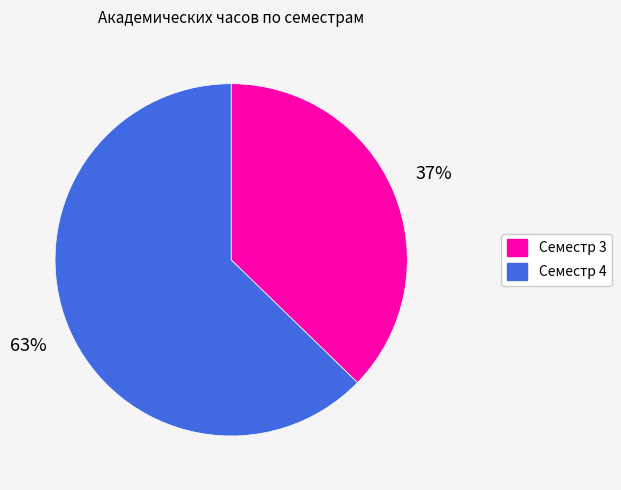

Rank the categories by value from lowest to highest.

Семестр 3, Семестр 4